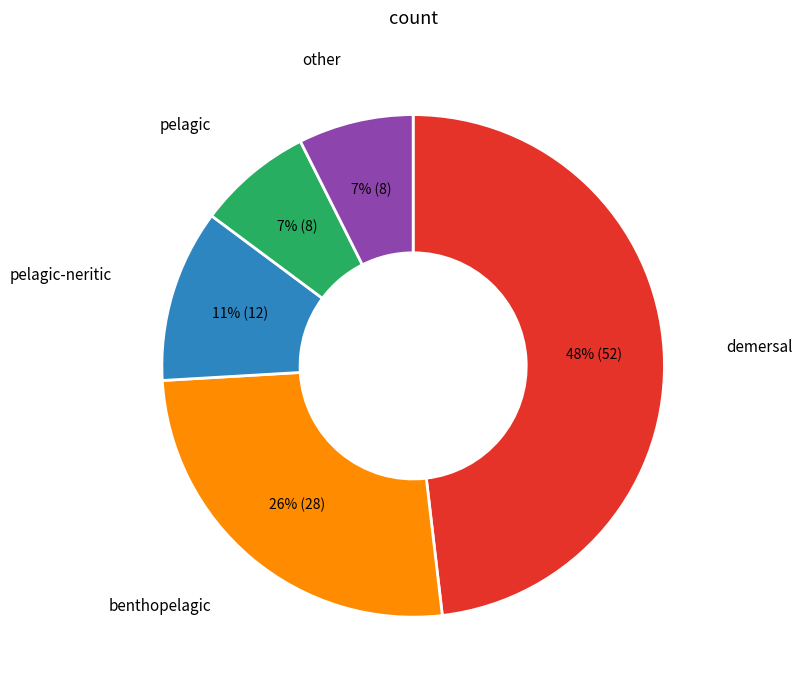

To the nearest percent, what is the average slice percentage?

20%